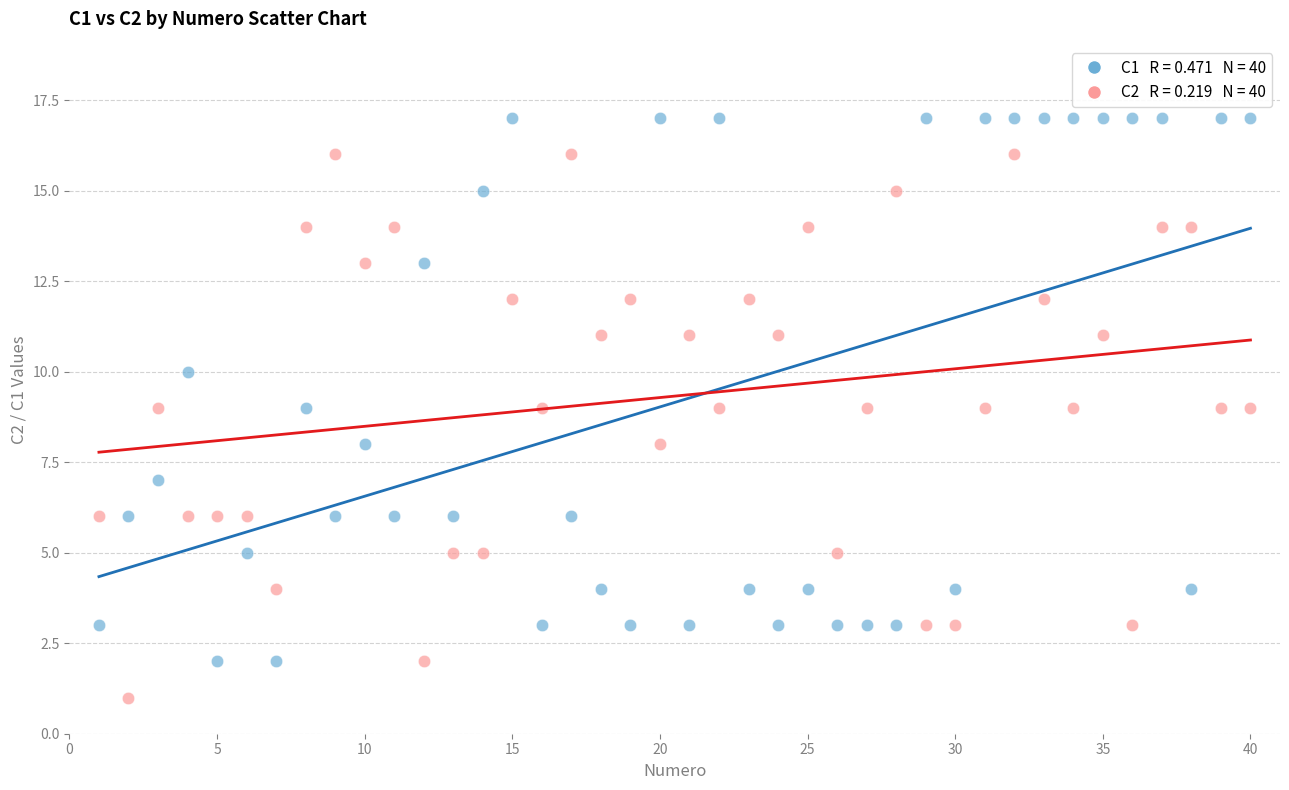

Across all data points, what is the range of X values (max minus min)?

39